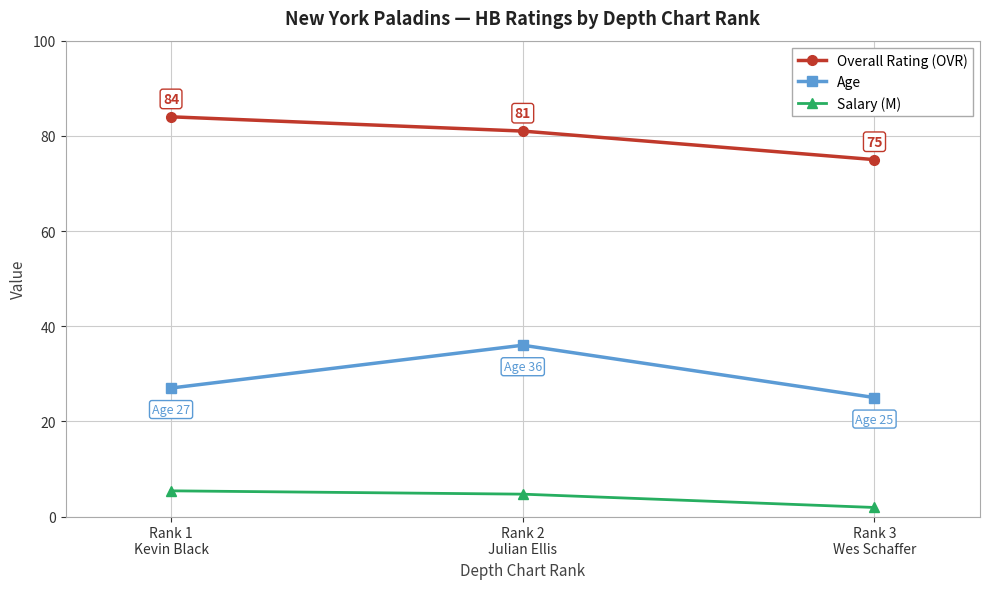

Is this an area chart (filled region under the line)?

No